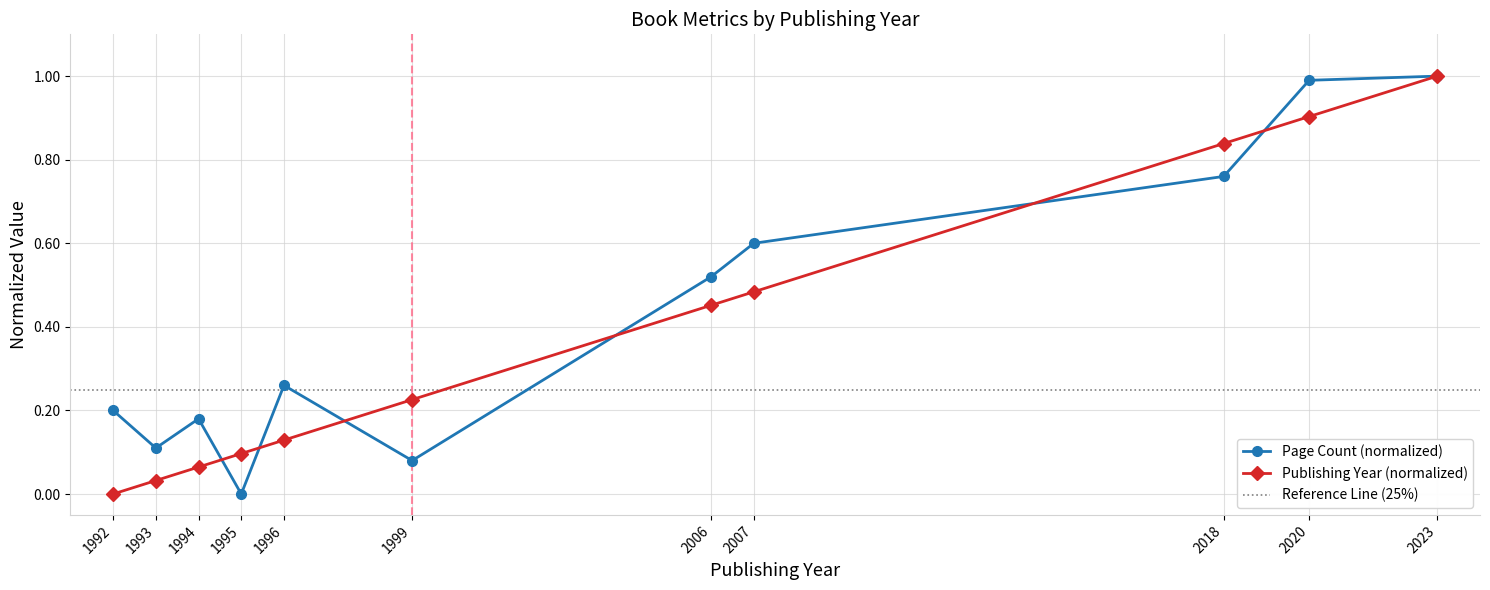

Is the value of Publishing Year (normalized) at 2018 greater than the value of Page Count (normalized) at 1999?

Yes